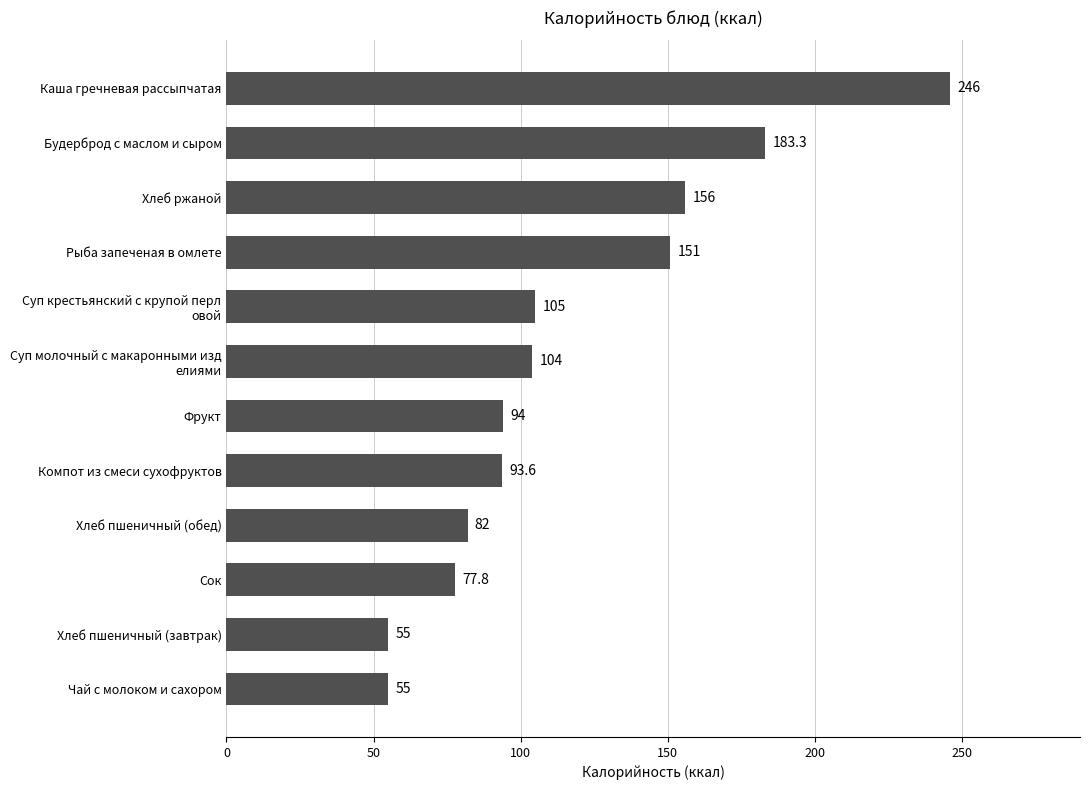

Approximately how many times larger is the value at Хлеб пшеничный (обед) compared to Рыба запеченая в омлете?

0.5